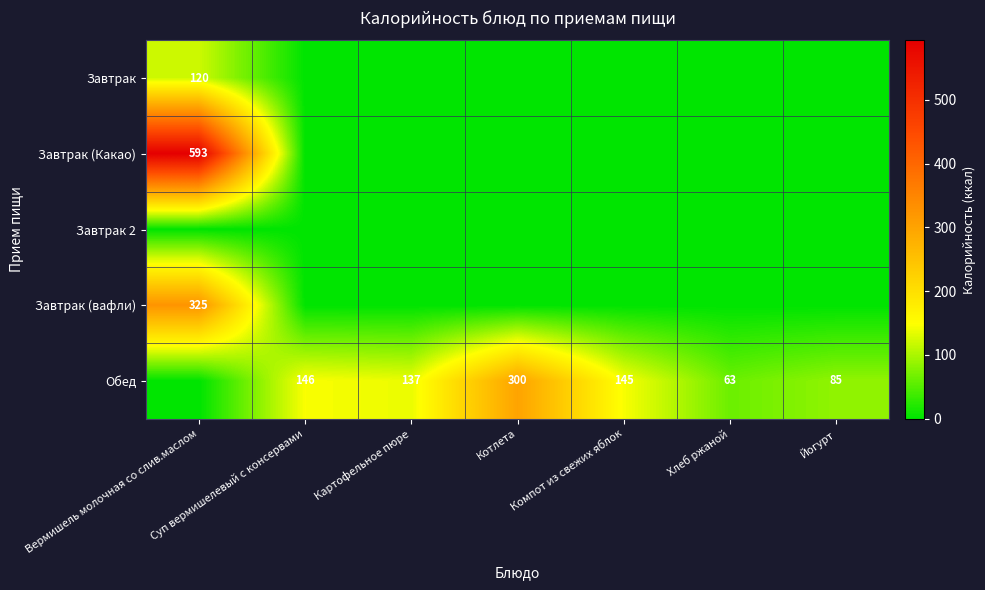

Read the Обед value at Суп вермишелевый с консервами.

146